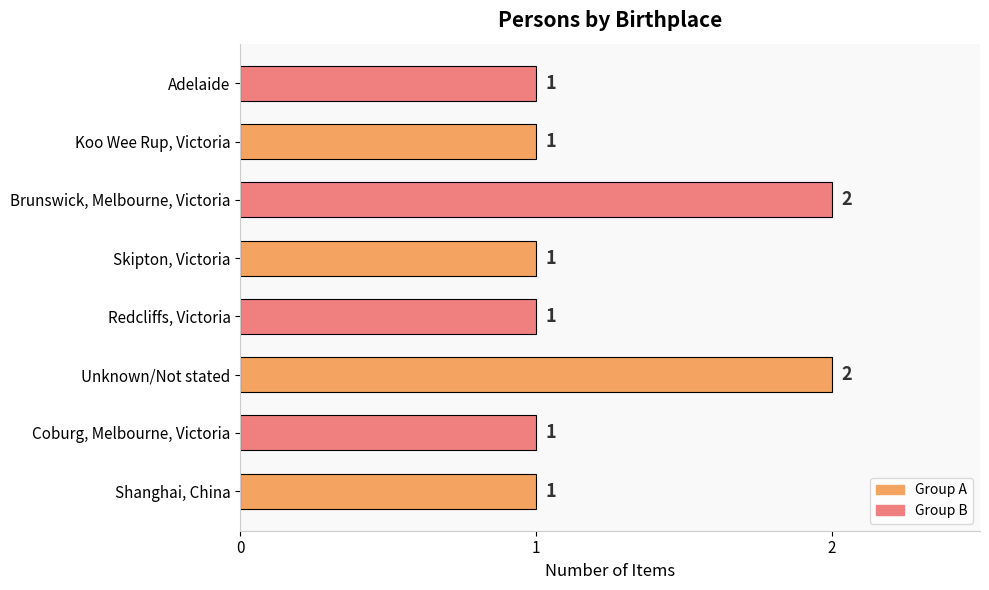

What is the ratio of the value at Coburg, Melbourne, Victoria to the value at Shanghai, China?

1.0